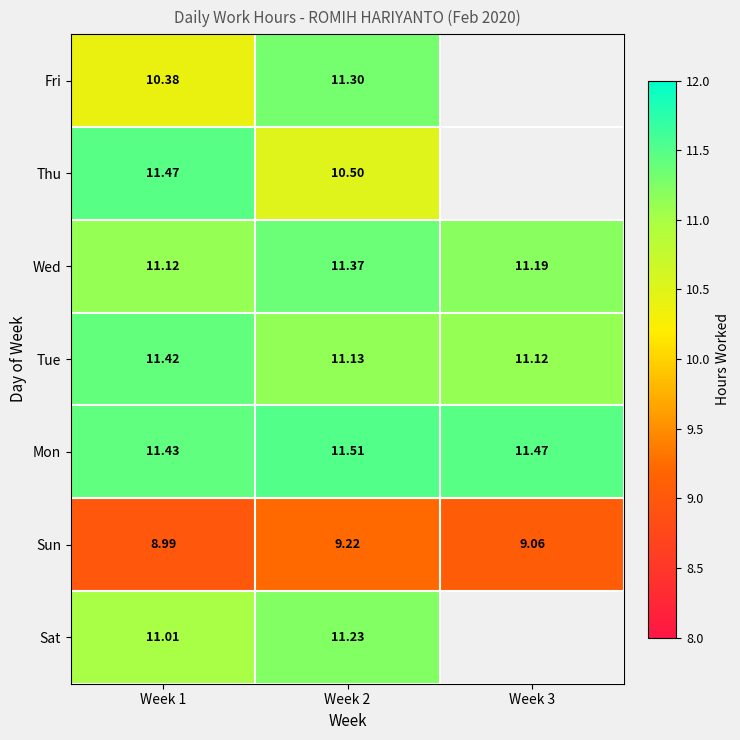

Which category has the lowest value across all series?

Week 1